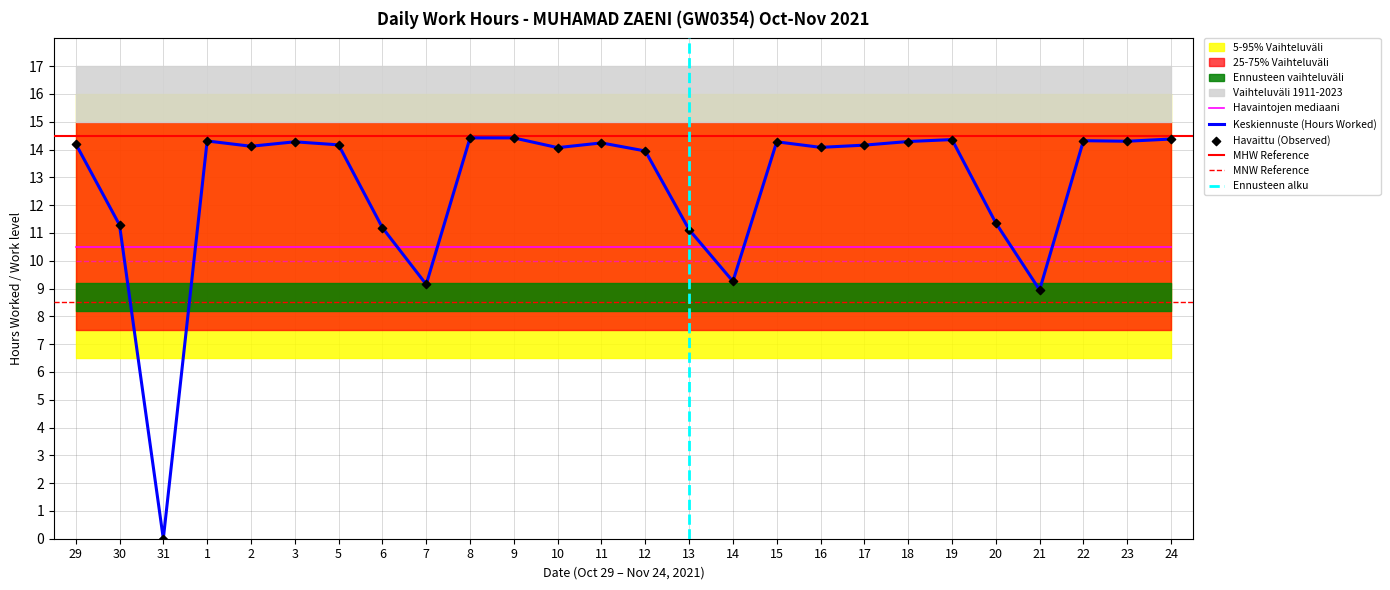

Approximately how many times larger is the value at 2 compared to 8?

1.0